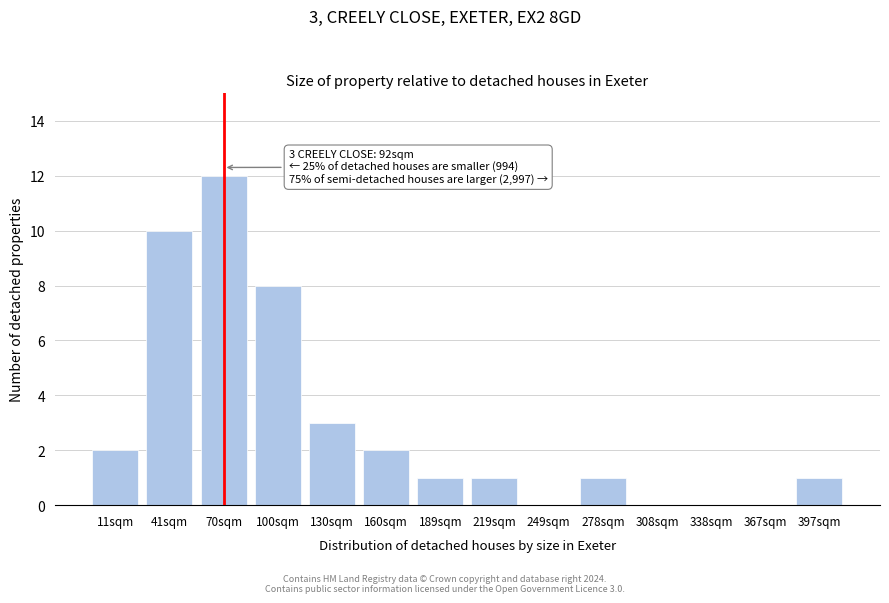

Reading left to right, what are all the values shown in this chart?

11sqm=2	41sqm=10	70sqm=12	100sqm=8	130sqm=3	160sqm=2	189sqm=1	219sqm=1	249sqm=0	278sqm=1	308sqm=0	338sqm=0	367sqm=0	397sqm=1